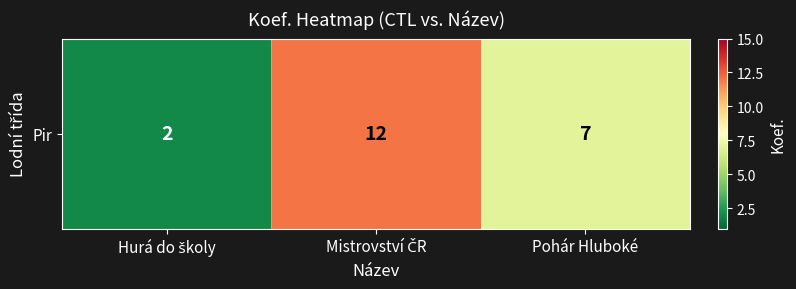

The chart shows a value of 2 at Hurá do školy. True or false?

True